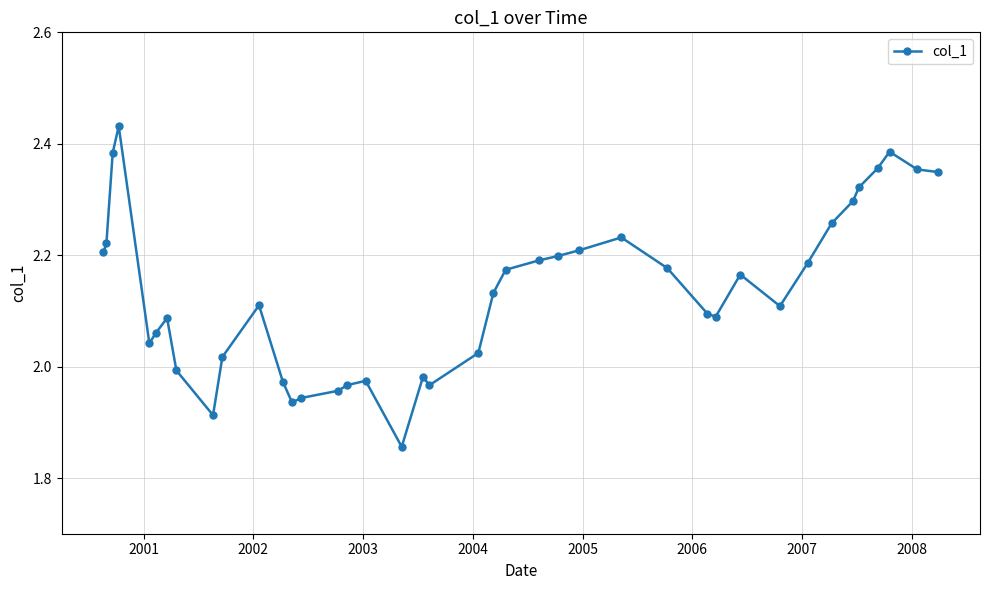

What is the difference between the maximum and minimum values?

0.6